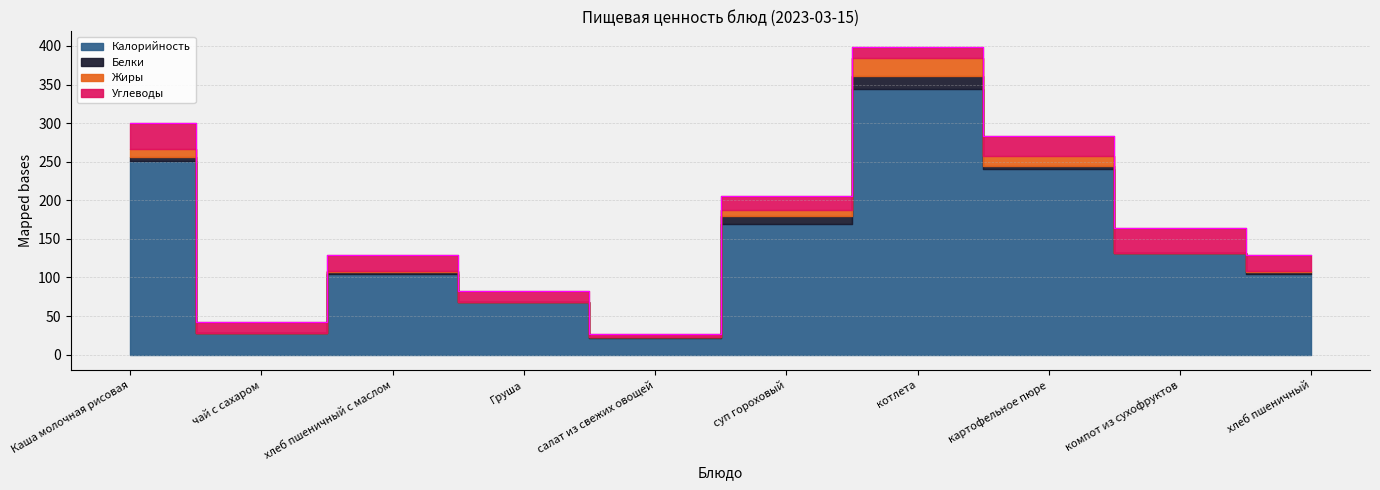

True or false: Калорийность has a value of 132.0 at компот из сухофруктов.

True